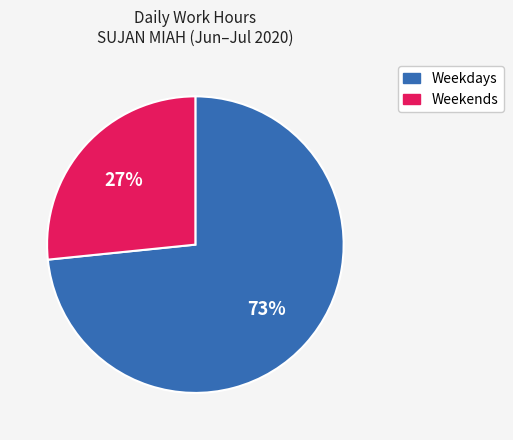

Does any single category account for the majority?

Yes